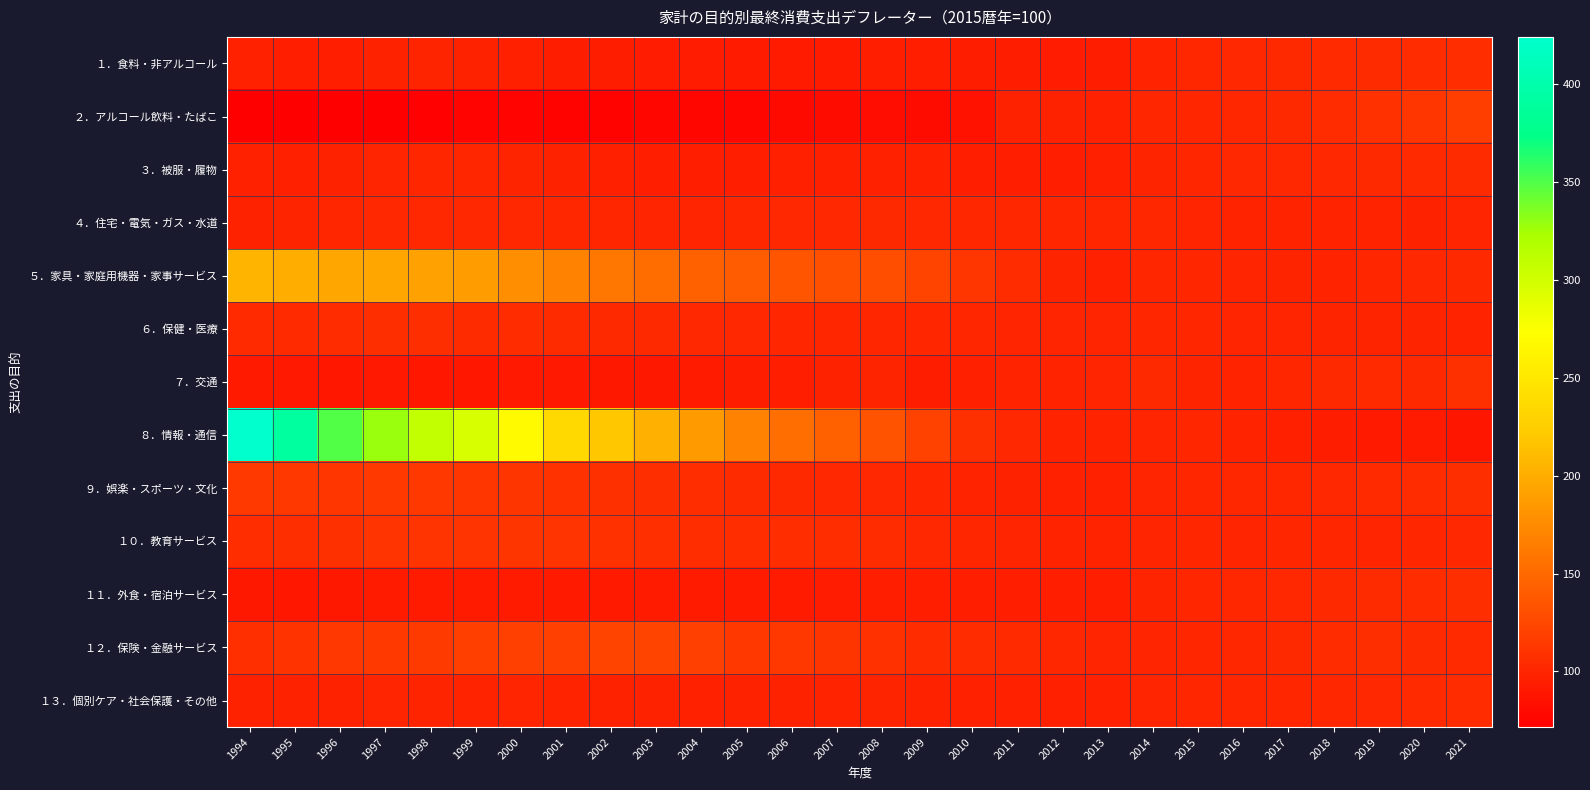

What is the total value across all series at 1997?

1624.5